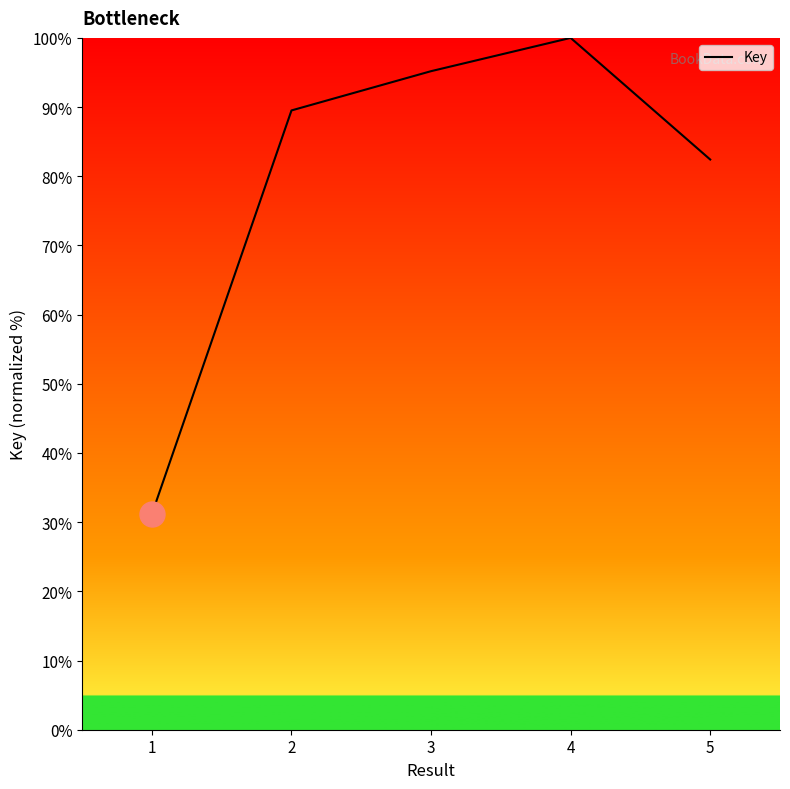

What is the difference between the second highest and minimum values?

64.0